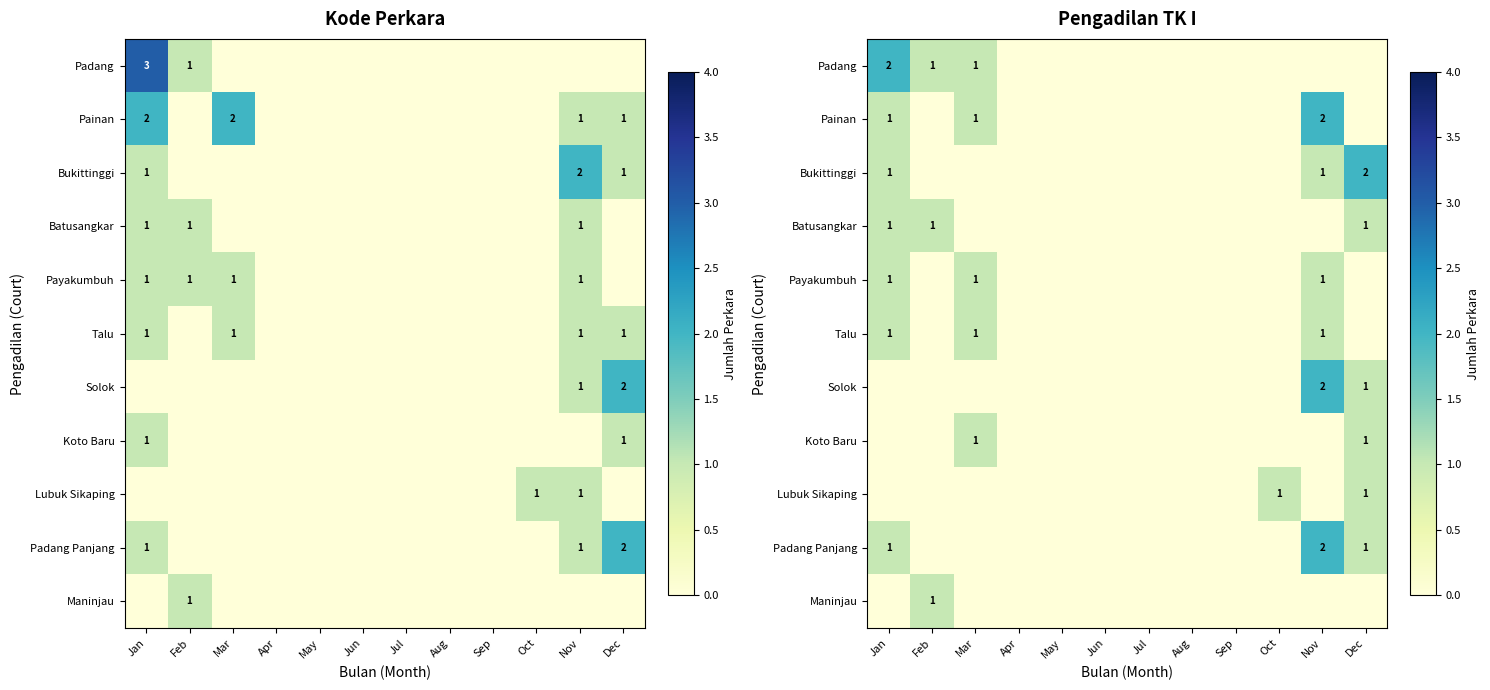

Between Jan and Dec, which series saw the biggest shift?

Padang